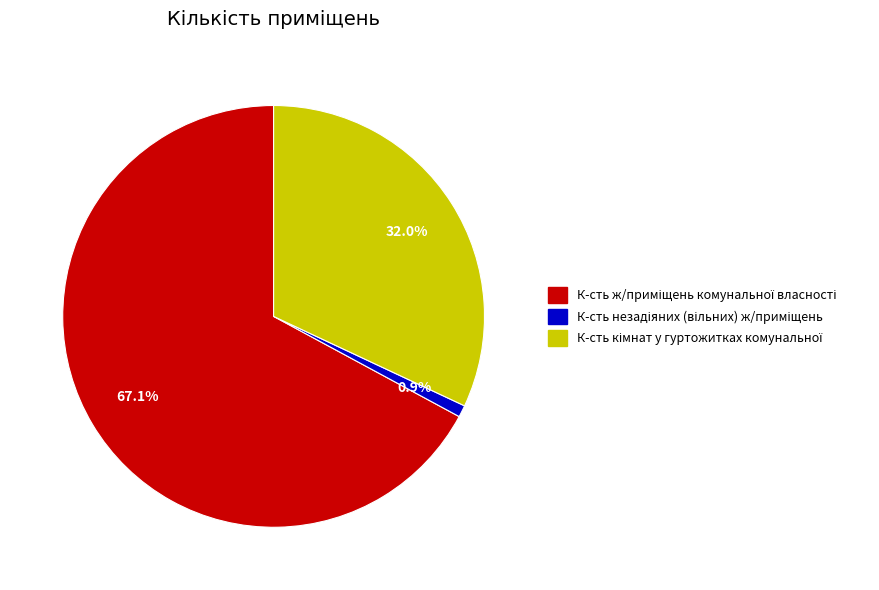

Is there any slice that represents more than half of the pie?

Yes